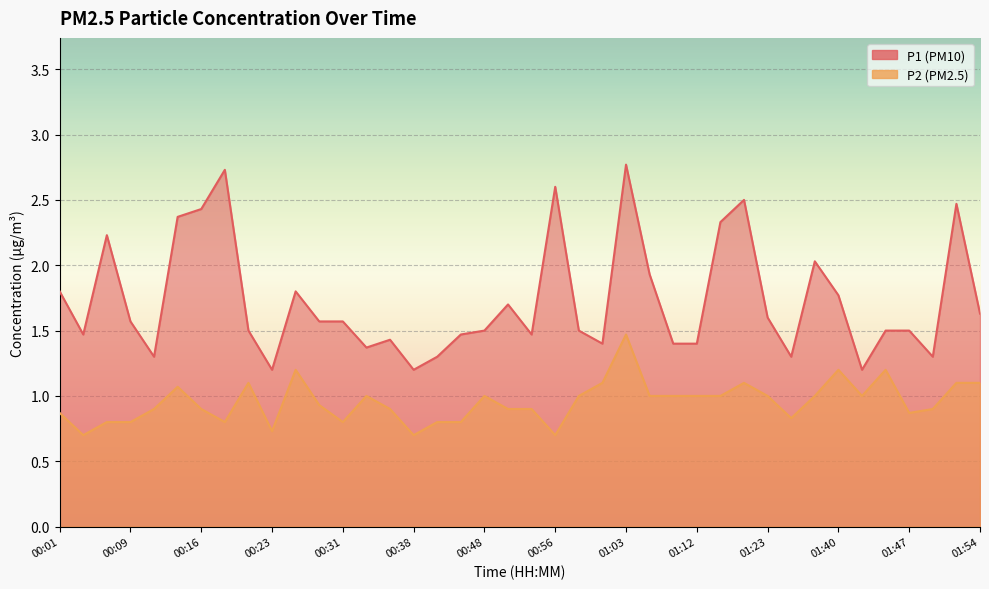

Between 01:23 and 22, which series saw the biggest shift?

P1